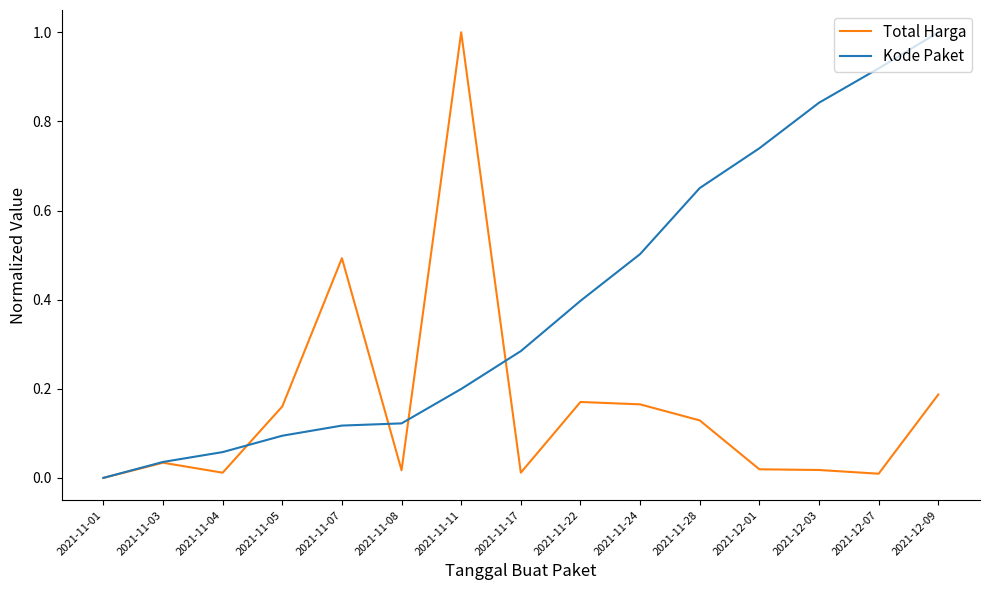

What position from the right is 2021-11-01?

15